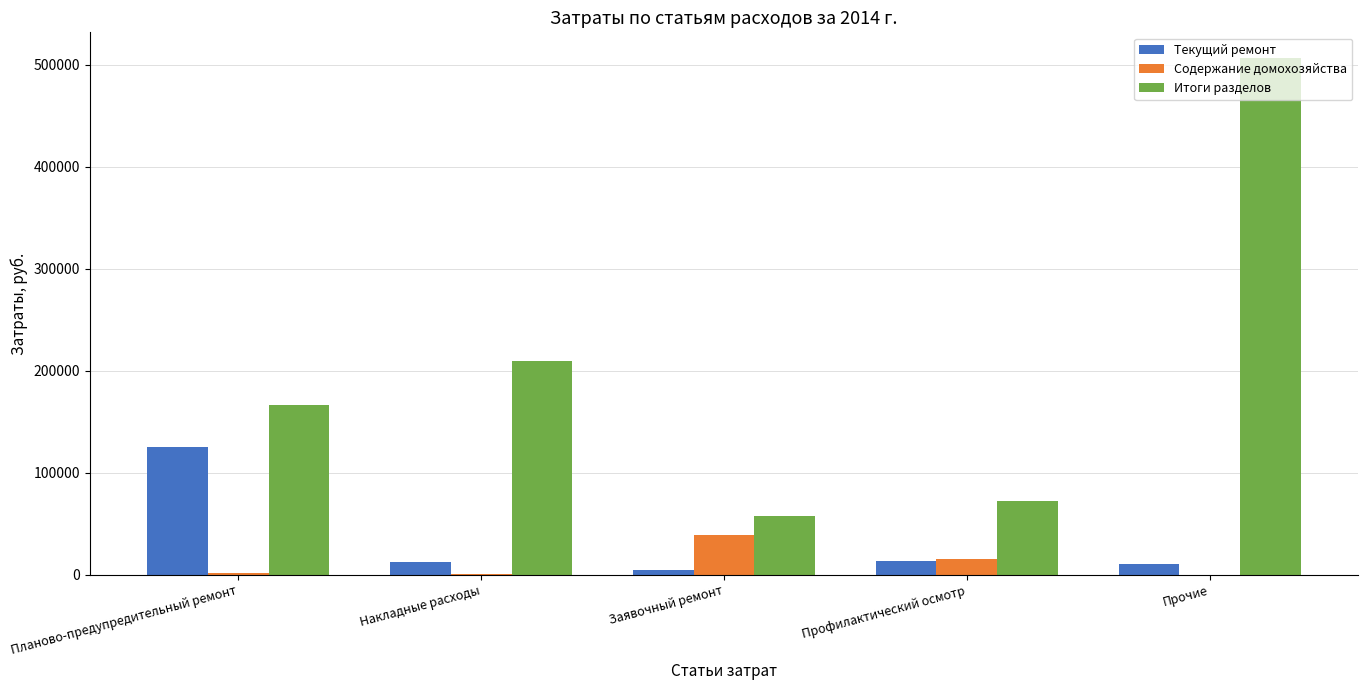

At which label does Содержание домохозяйства reach its peak?

Заявочный ремонт